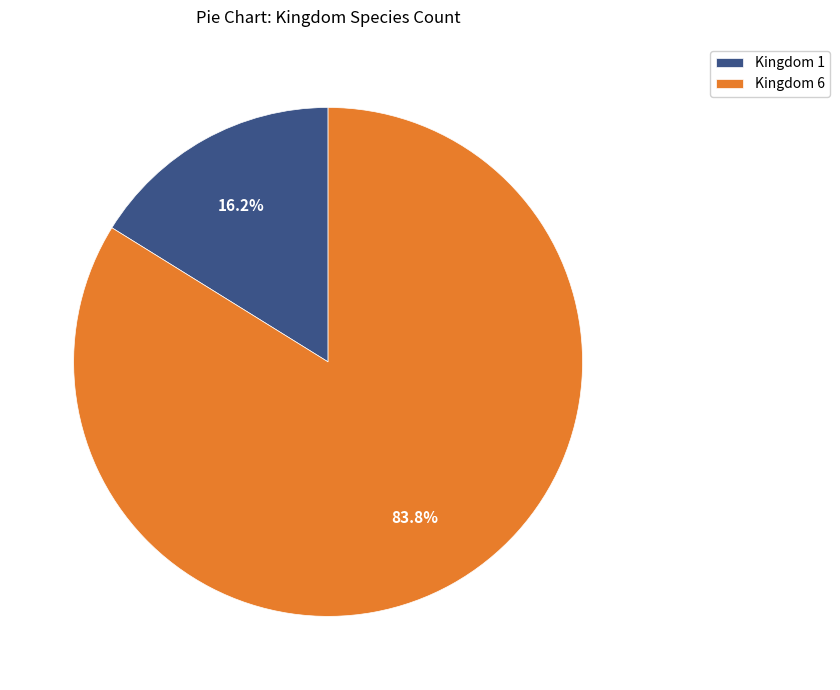

Between Kingdom 1 and Kingdom 6, which is larger?

Kingdom 6